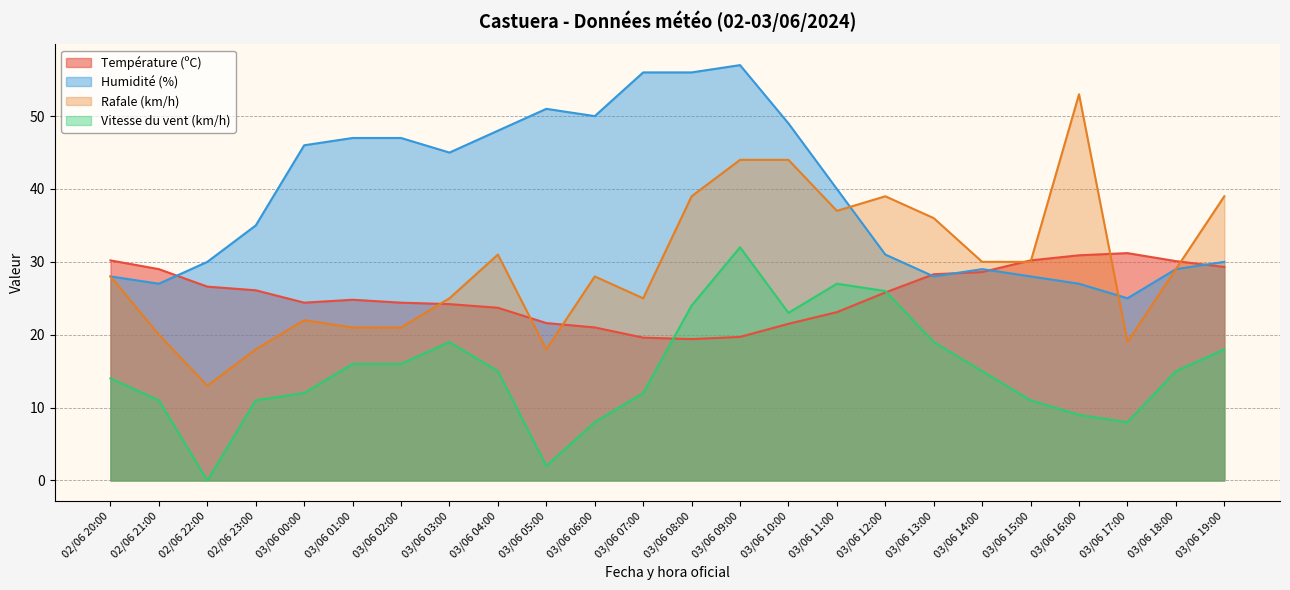

What is the sum of the Température (ºC) values at 04:00 and 05:00?

45.3